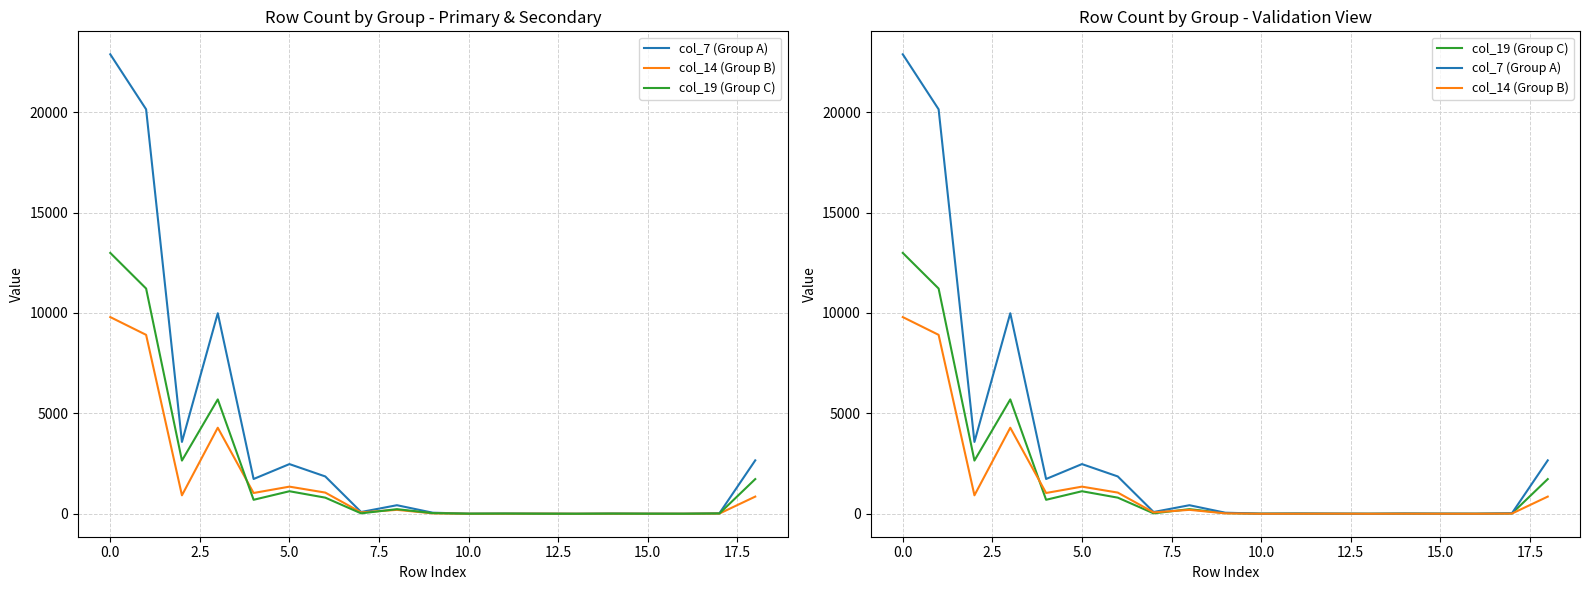

In col_19 (Group C), how many points are higher than both neighbors (excluding endpoints)?

5